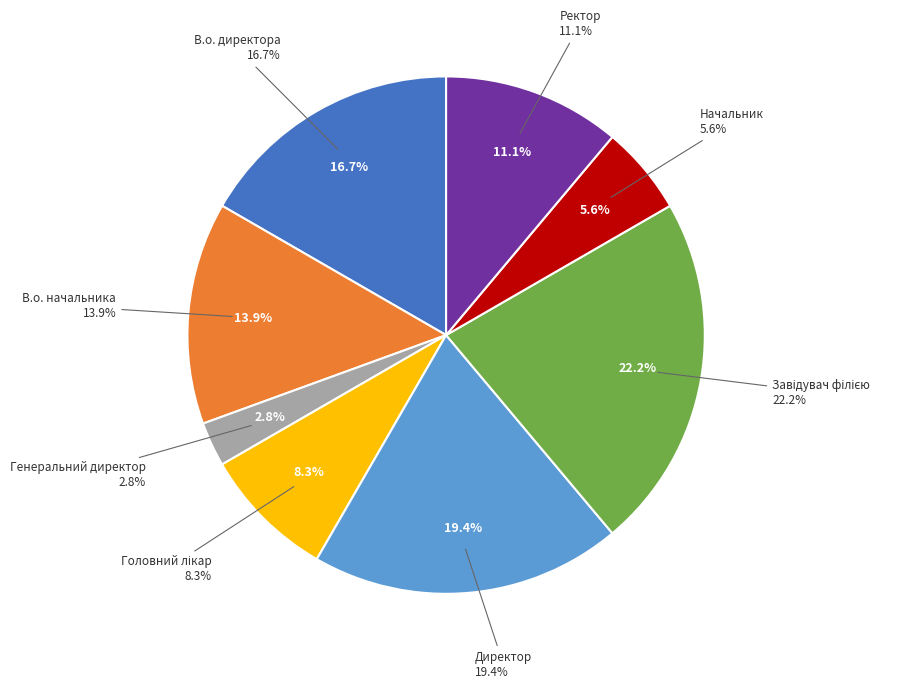

Is it true that Начальник is 12% of the pie?

False